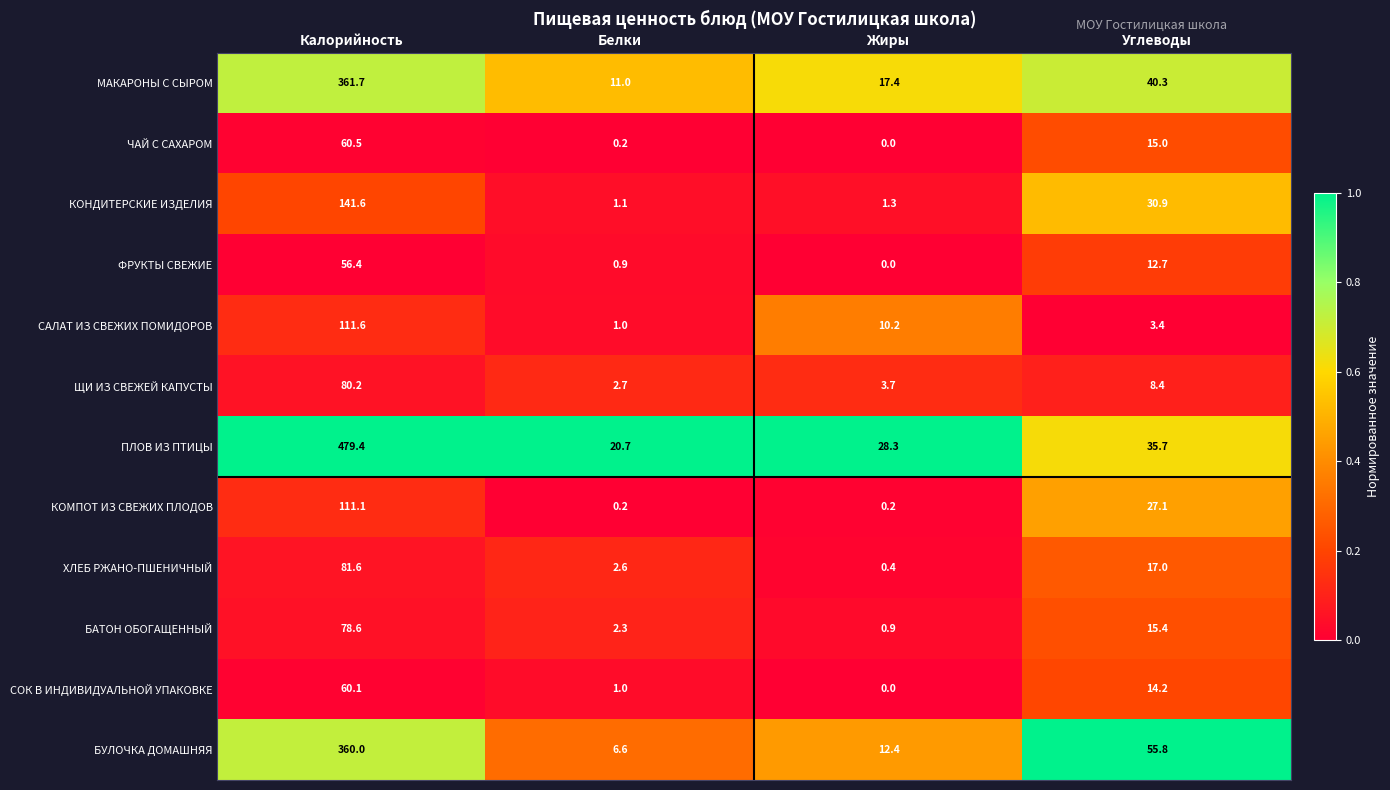

True or false: ЩИ ИЗ СВЕЖЕЙ КАПУСТЫ has a value of 8.4 at Углеводы.

True